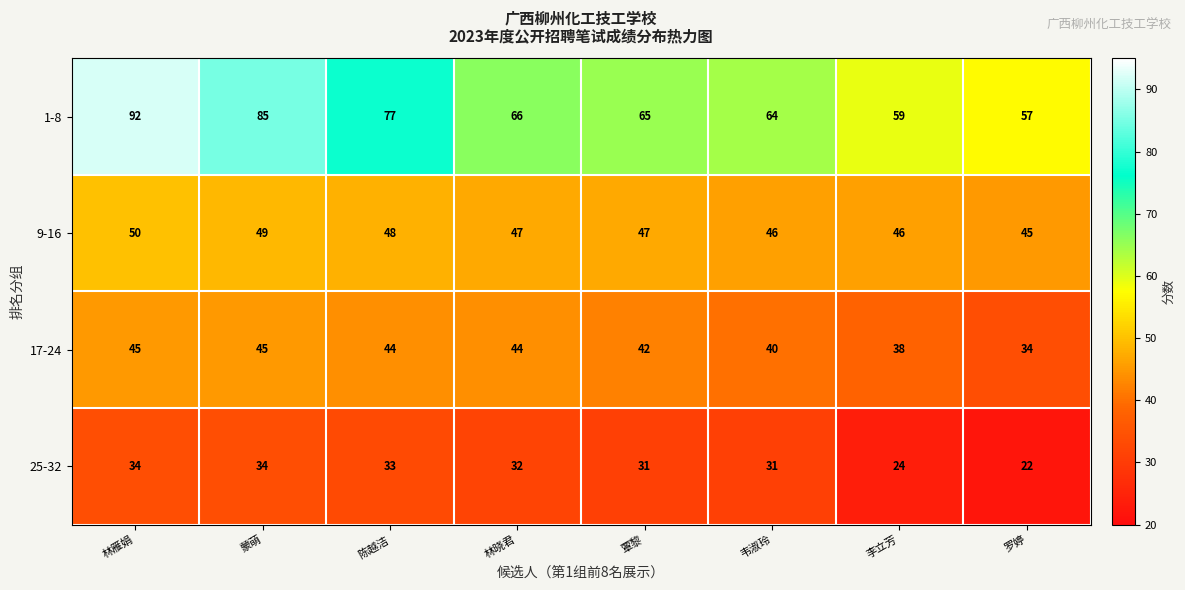

The value of 17-24 at 陈越洁 is 44. True or false?

True